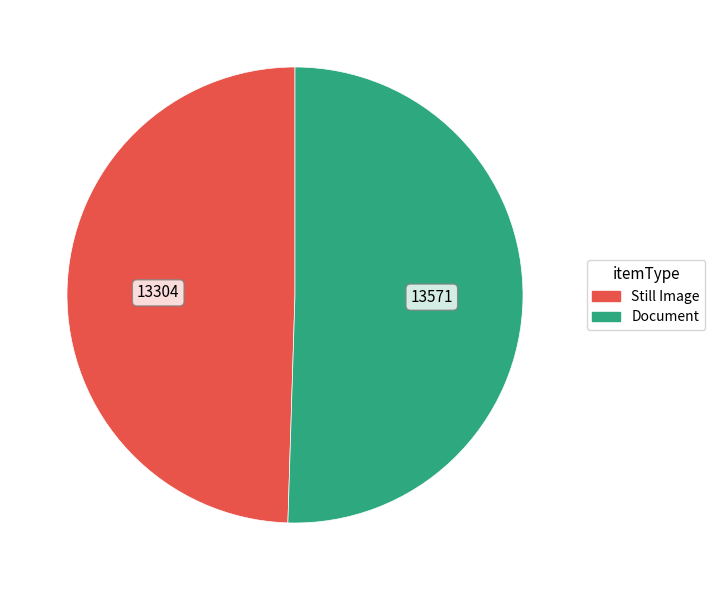

How many segments does this pie chart have?

2